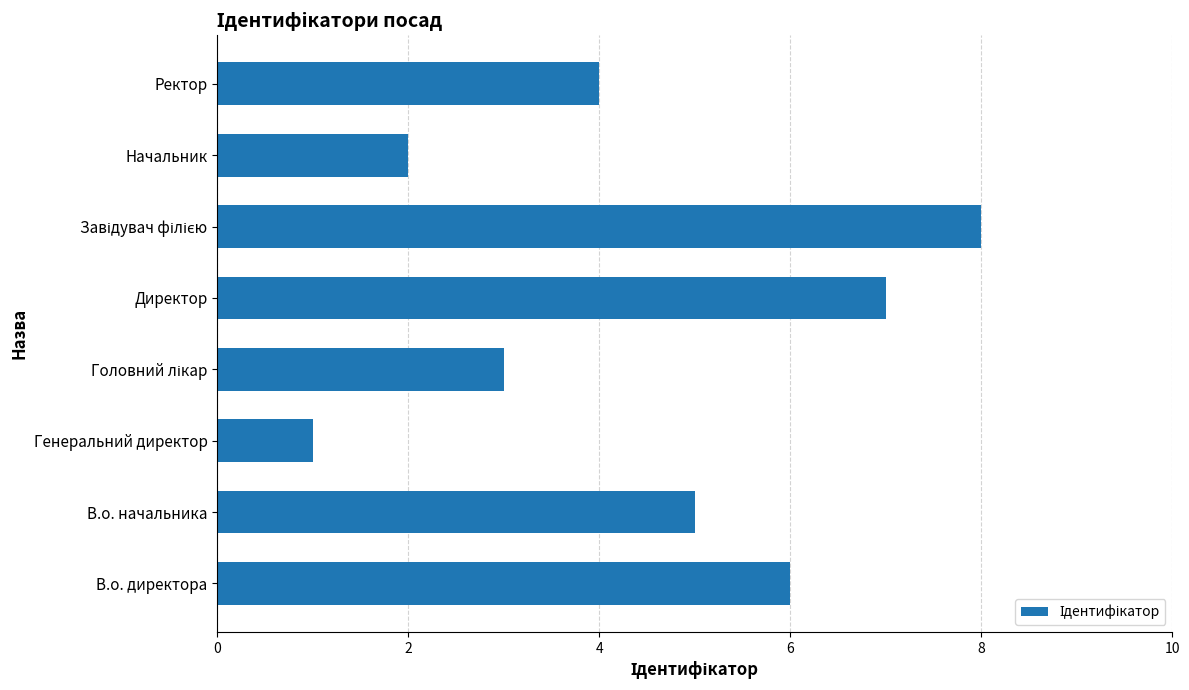

Between В.о. начальника and Ректор, which is larger?

В.о. начальника